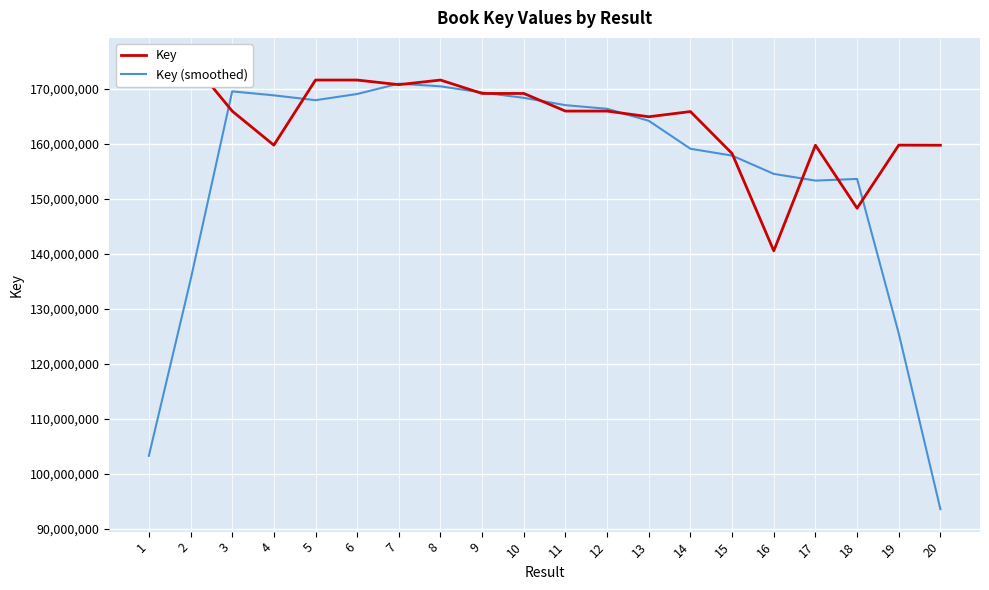

What is the difference between the highest and lowest values at 3?

3582444.0